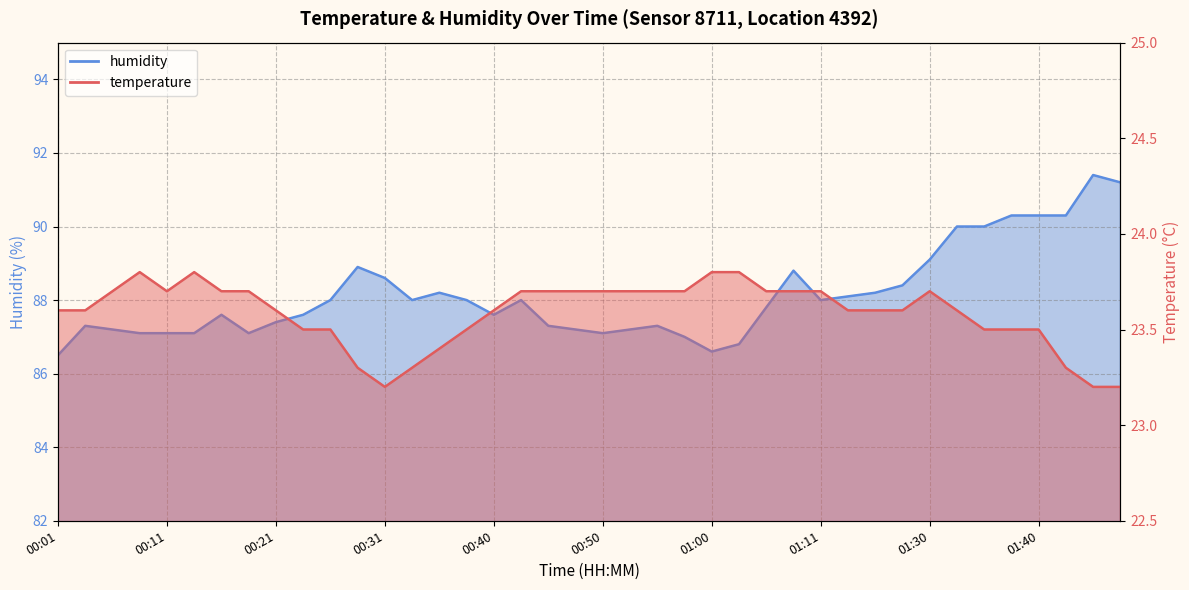

At how many categories does at least one series exceed 56?

40